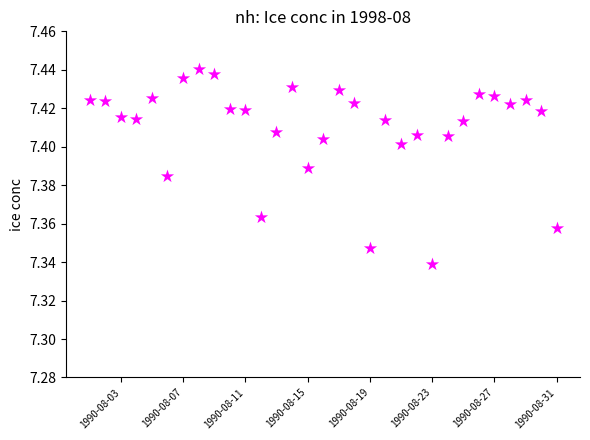

What is the range of X values (max minus min)?

30.0